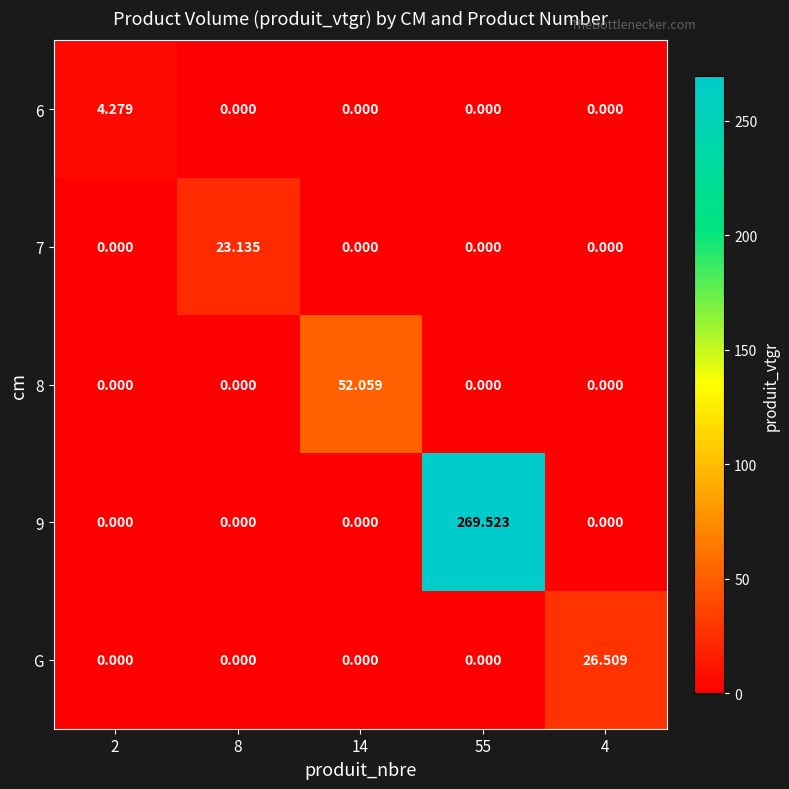

How many values in the G series exceed 0?

1